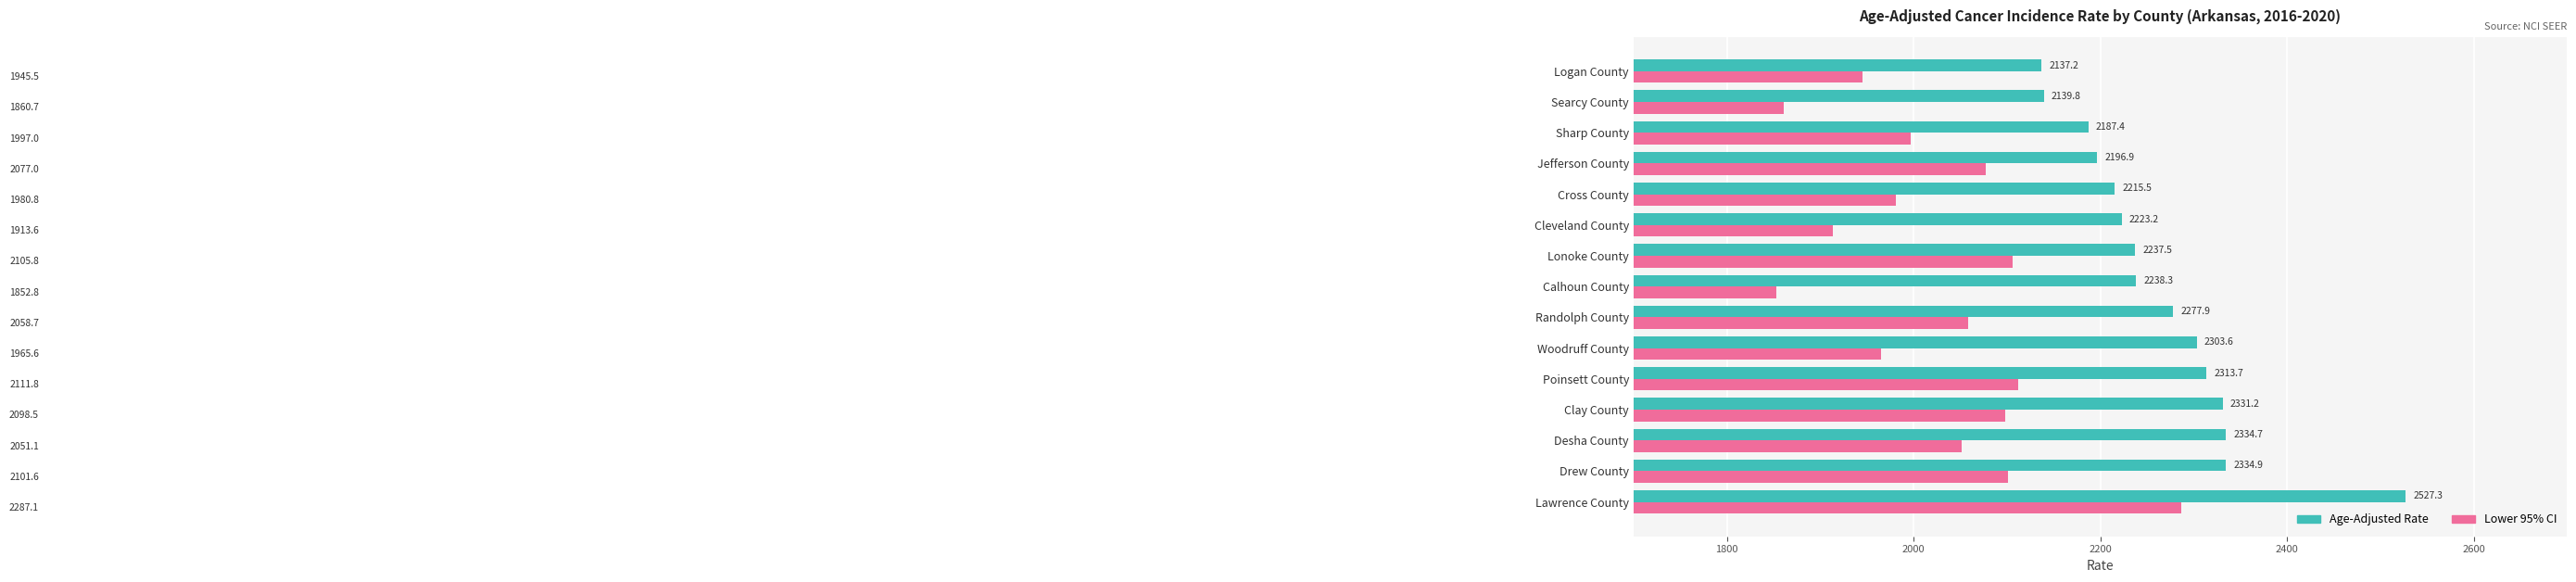

The Lower 95% CI series shows 1913.6 at Cleveland County. True or false?

True